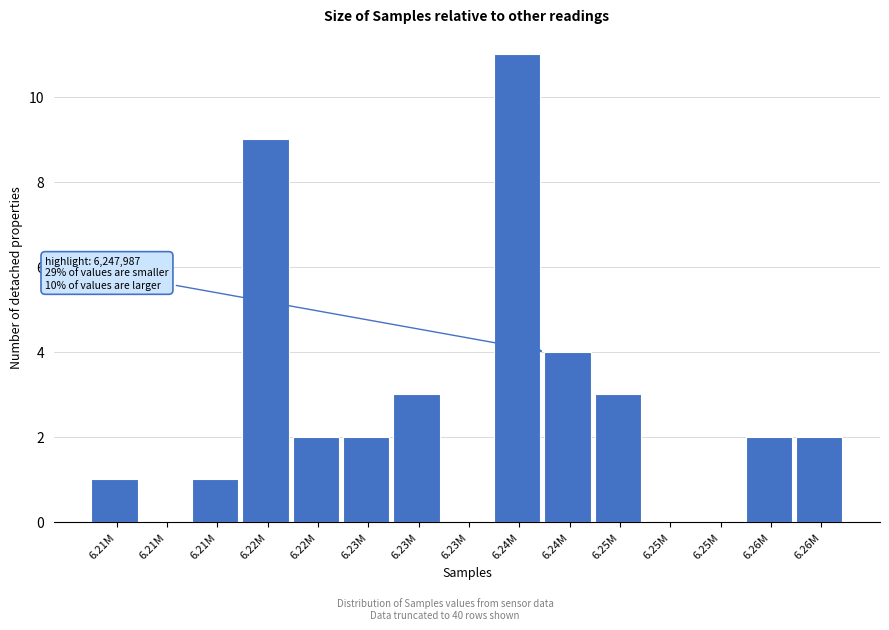

How many distinct data groups are displayed?

1